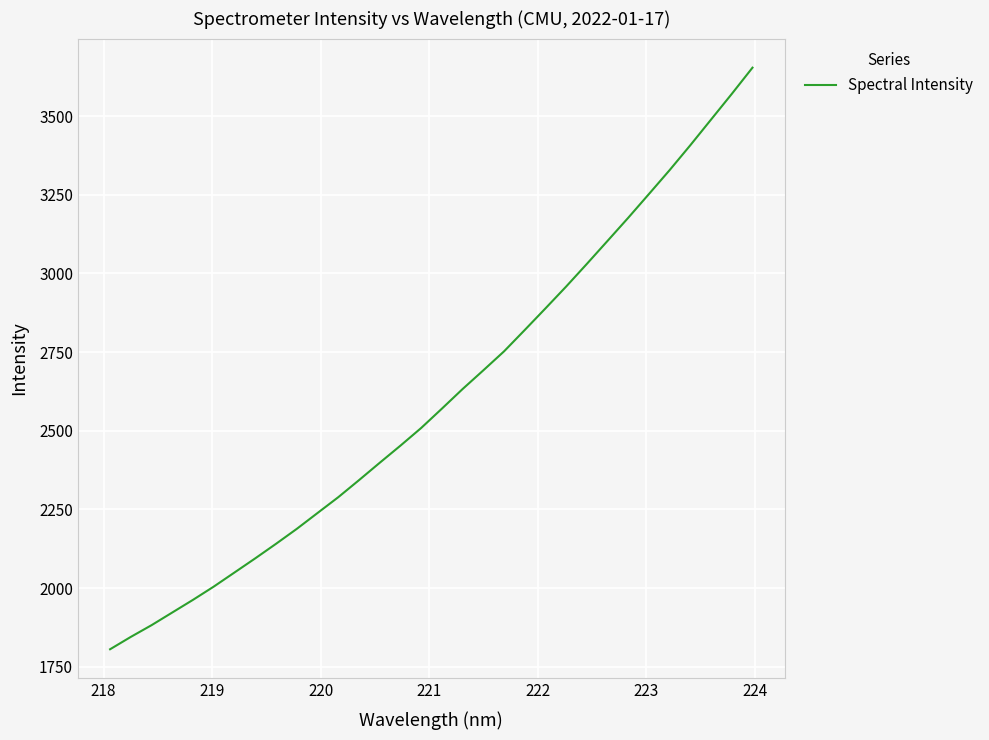

What is the difference between the maximum and minimum values?

1848.6